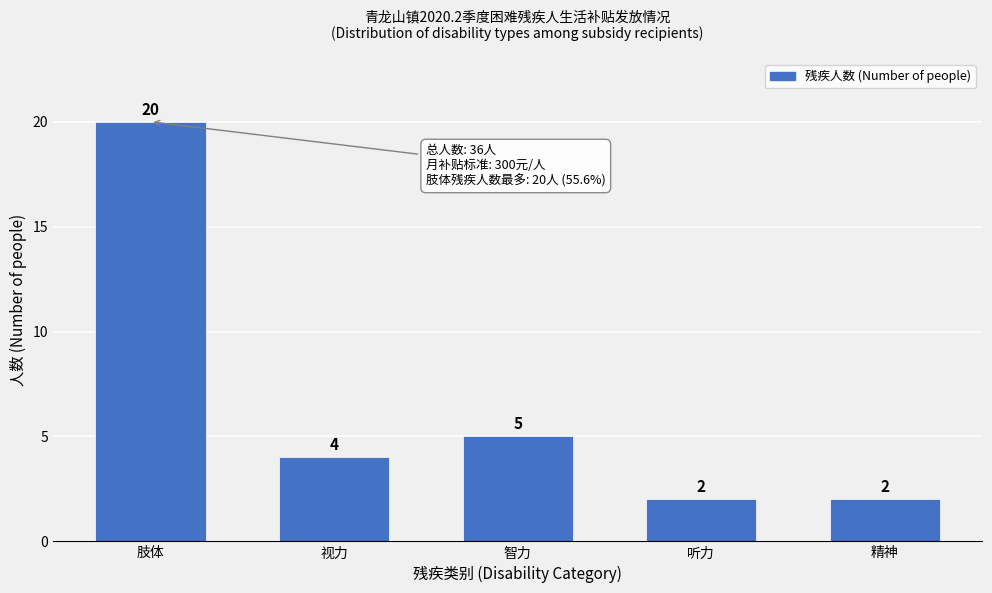

Reading right to left, transcribe all the data shown in this chart.

2	2	5	4	20